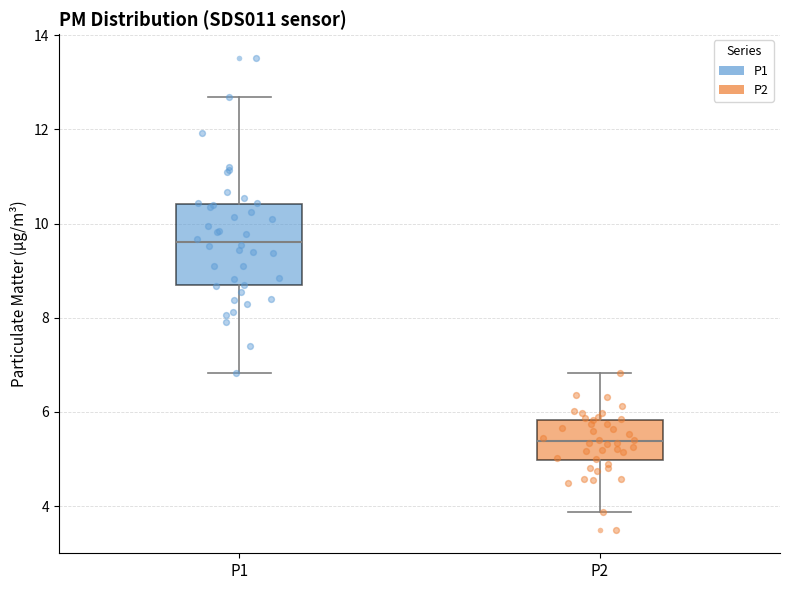

Reading left to right, read every box against the y-axis: the position of its median line, the range the box covers, and the ends of its whiskers. The values are not printed on the chart, so give them approximately, as read against the axis.

P1: median 9.6, box 8.6 to 10.4, whiskers 6.8 to 12.6
P2: median 5.4, box 5.0 to 5.8, whiskers 3.8 to 6.8